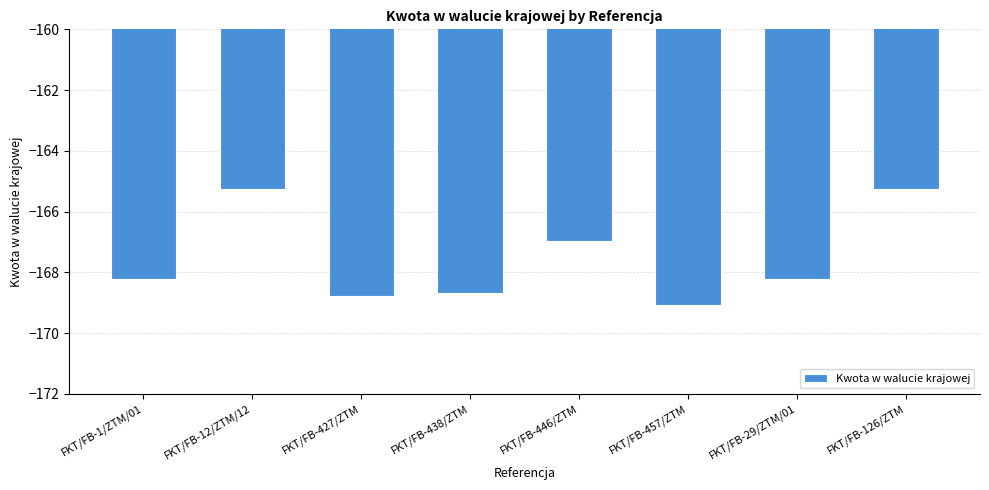

What is the sum of all values?

-1340.4